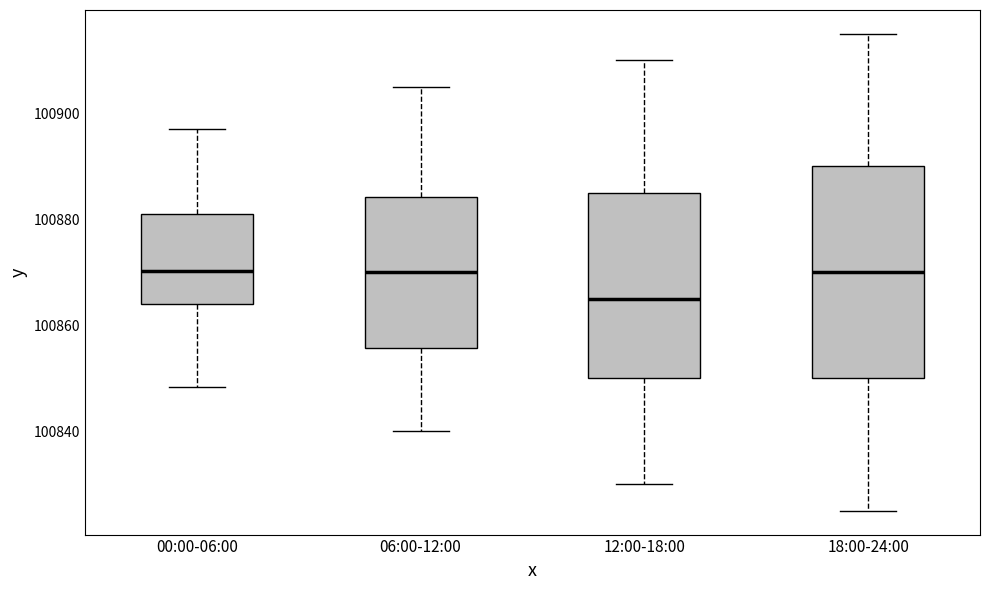

Where is the lower edge of the box for 18:00-24:00 on the y-axis? The values are not printed on the chart, so give them approximately, as read against the axis.

100850